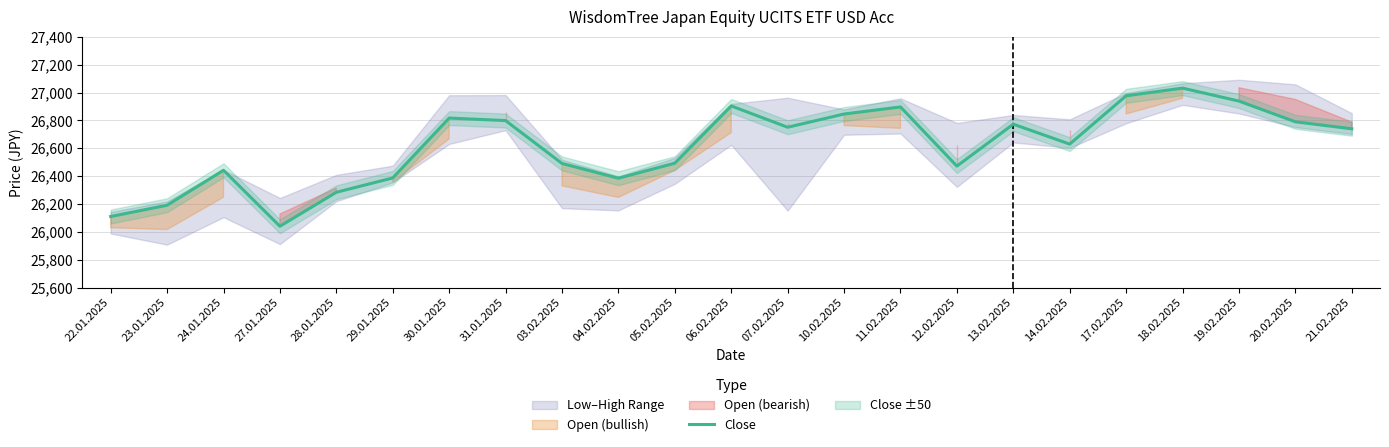

What is the difference between the maximum and second lowest values?

922